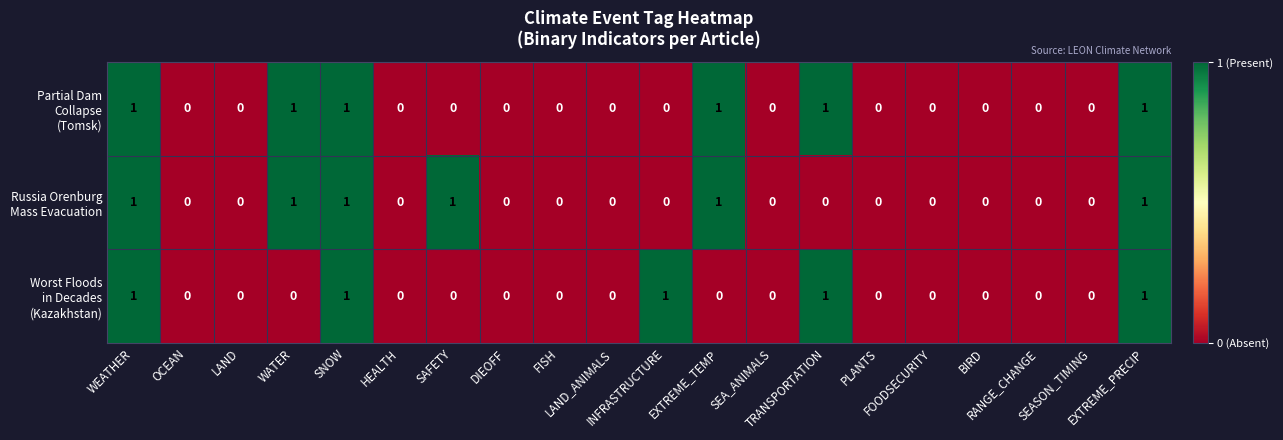

Count the number of categories in the chart.

20